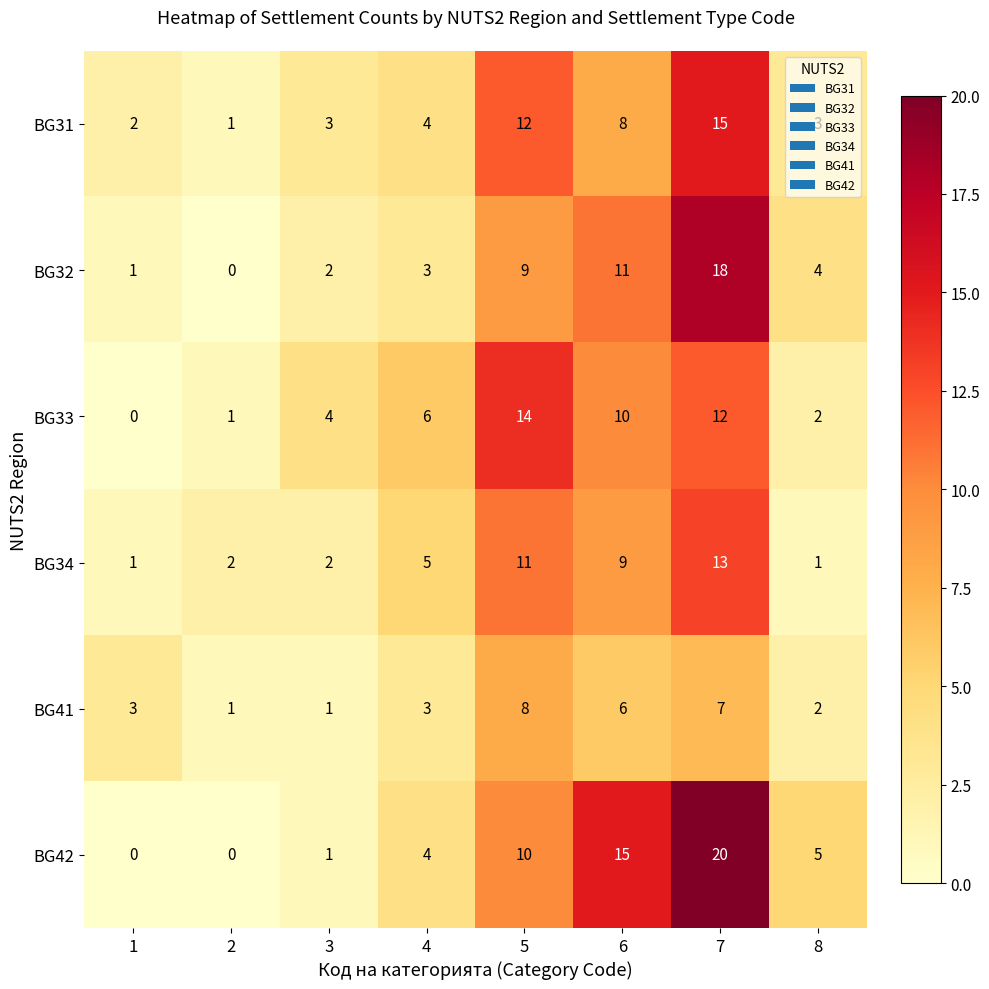

What is the sum of the BG33 values at 6 and 3?

14